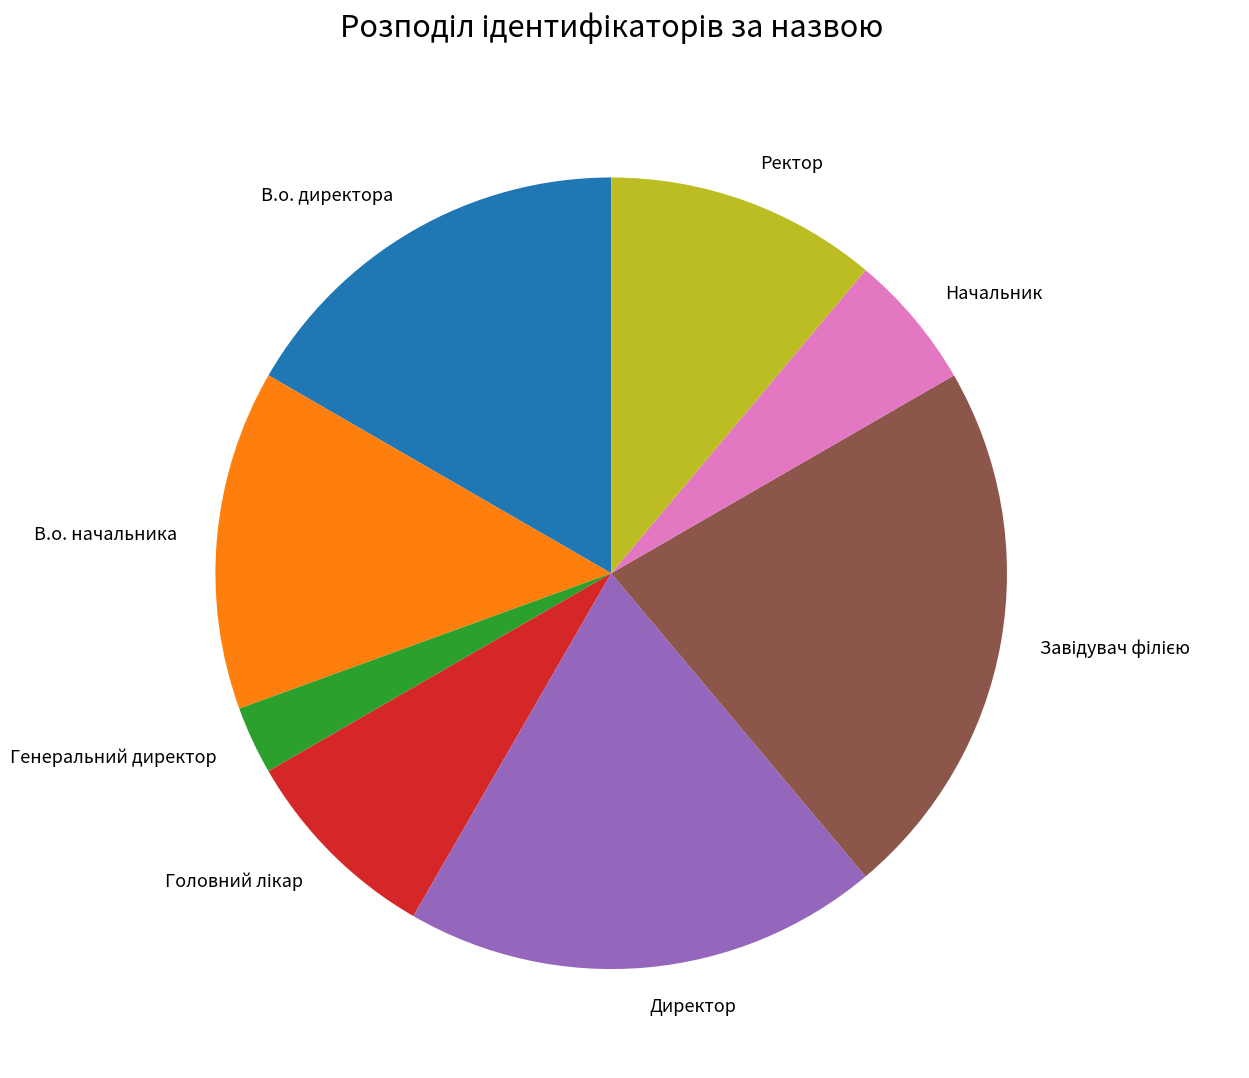

Count the number of slices in the pie.

8